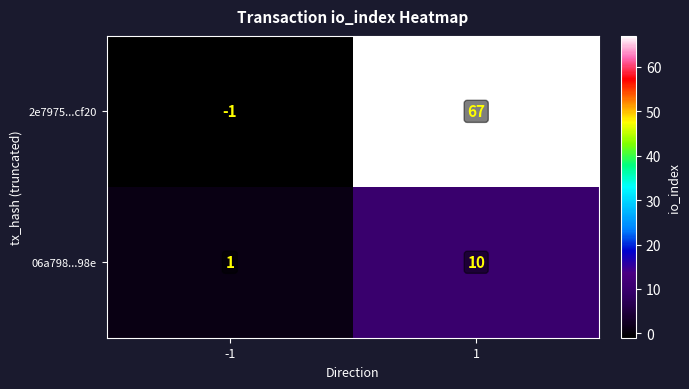

Between -1 and 1, which series saw the biggest shift?

2e7975...cf20